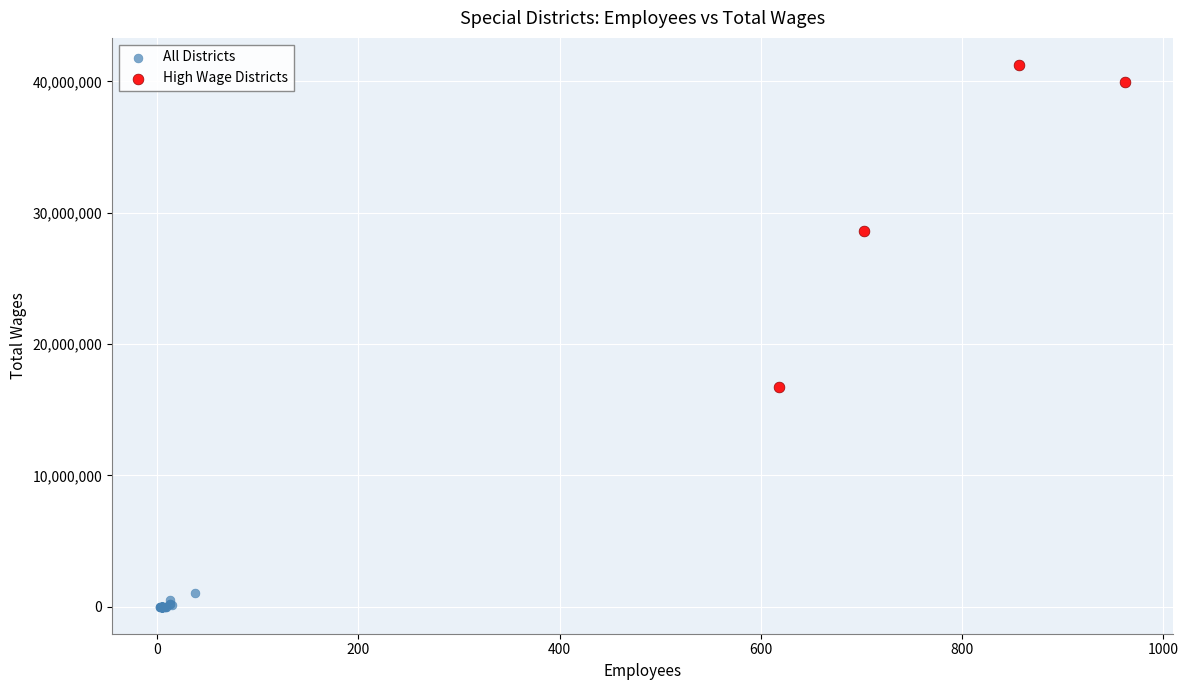

Which series reaches the minimum Y coordinate?

All Districts